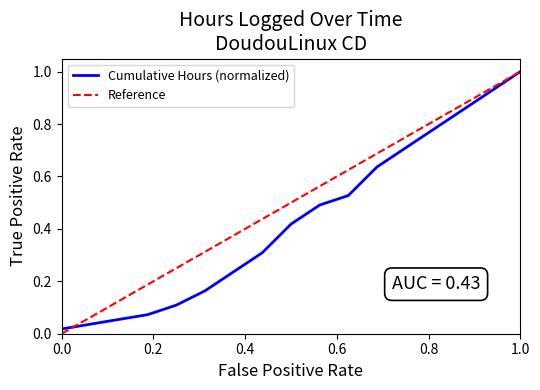

Count the number of data series in this chart.

1